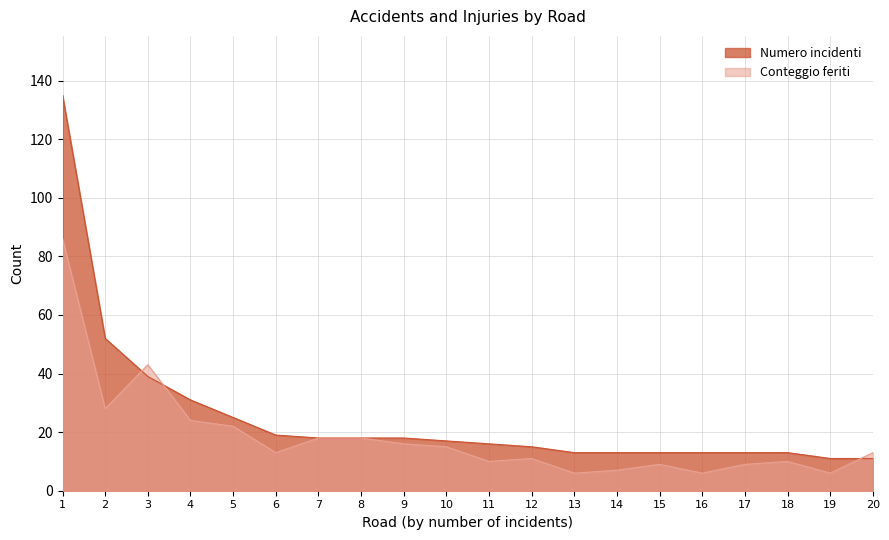

Which series has the largest total across all categories?

Numero incidenti